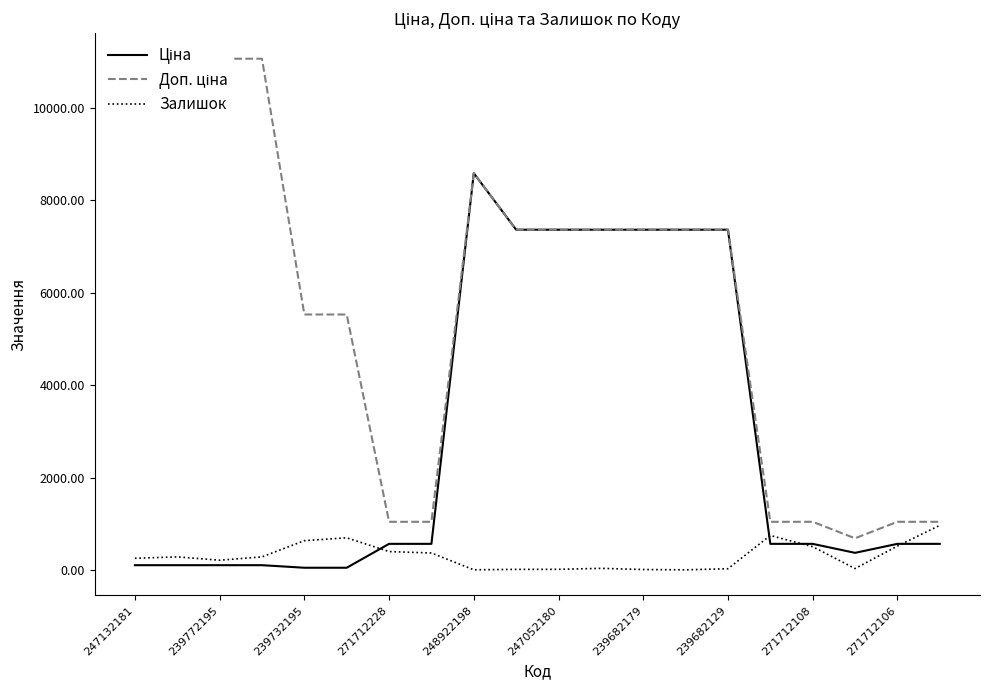

True or false: Доп. ціна and Залишок cross at least once.

False